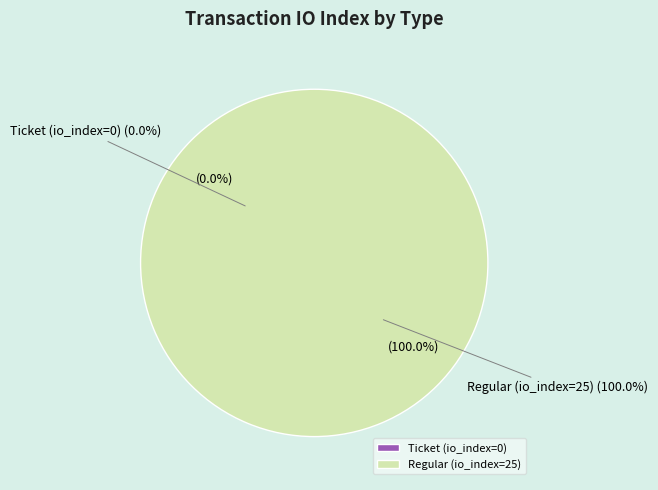

What is the smallest slice in the pie chart?

Ticket (io_index=0)